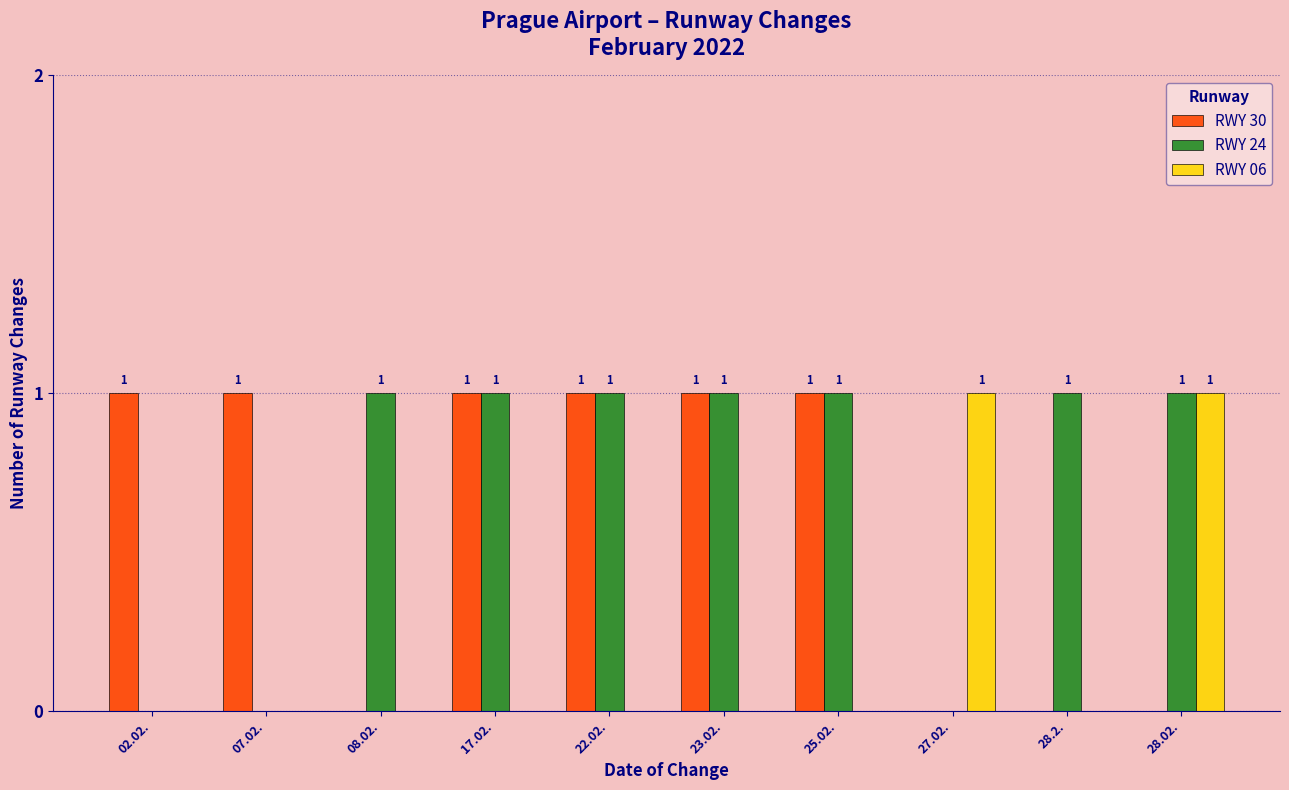

What is the maximum value for RWY 06?

1